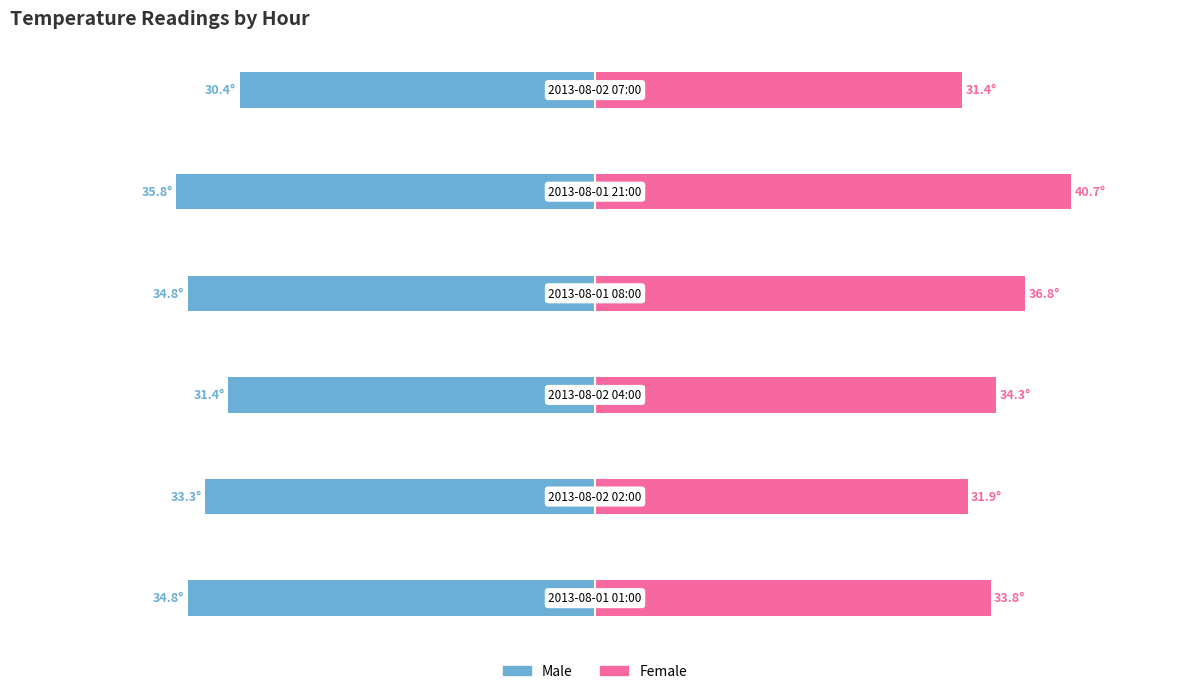

What is the average value of the Female series?

34.8